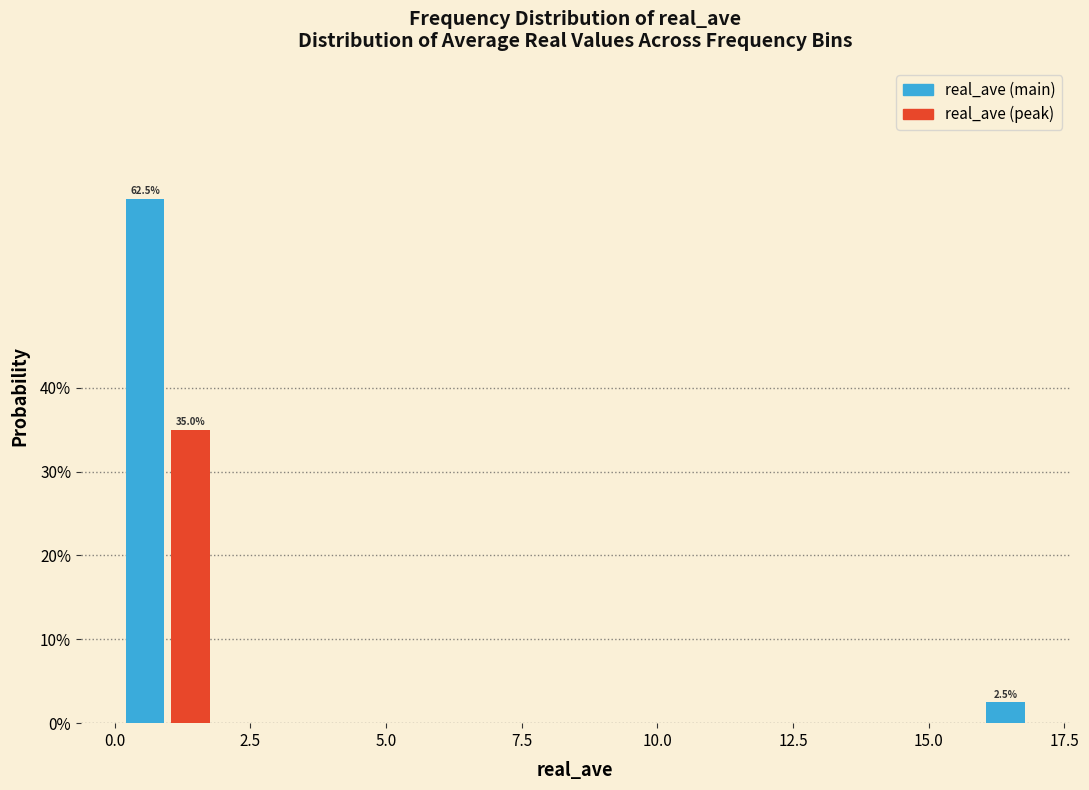

Around what value on the x-axis is the tallest bar? Give the approximate position of its centre, as read against the axis.

0.5